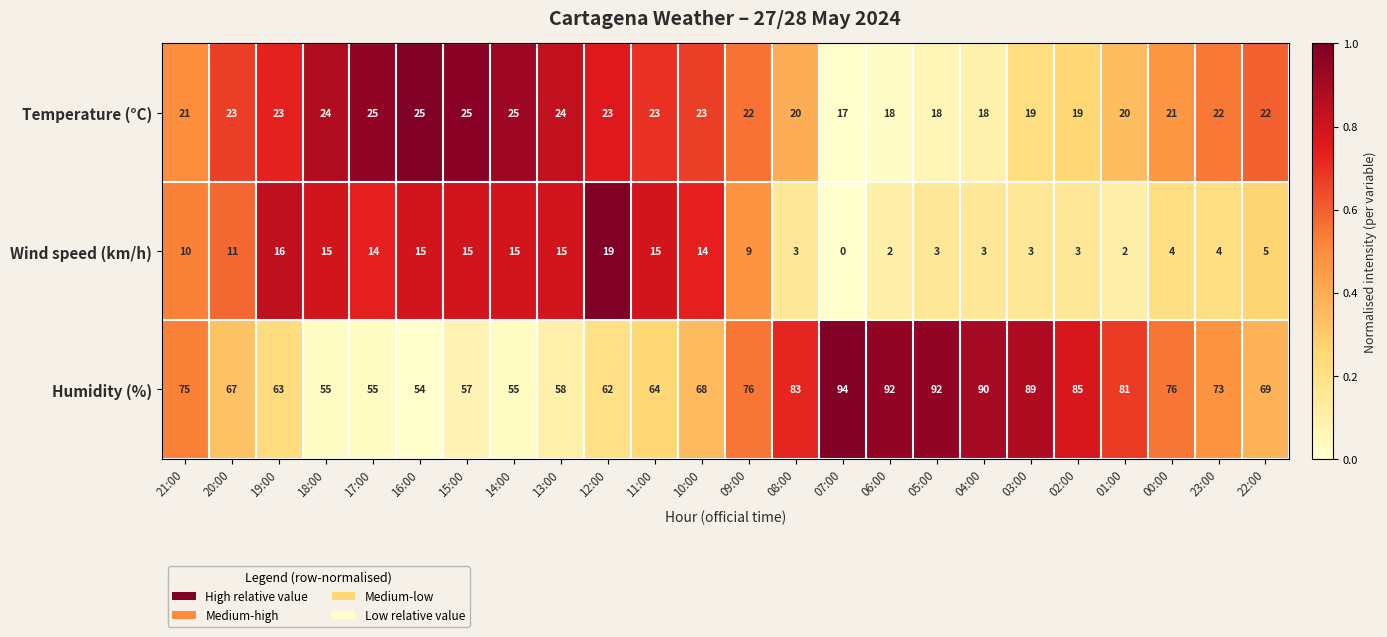

List the series in order of their peak value, highest first.

Humidity (%), Temperature (°C), Wind speed (km/h)